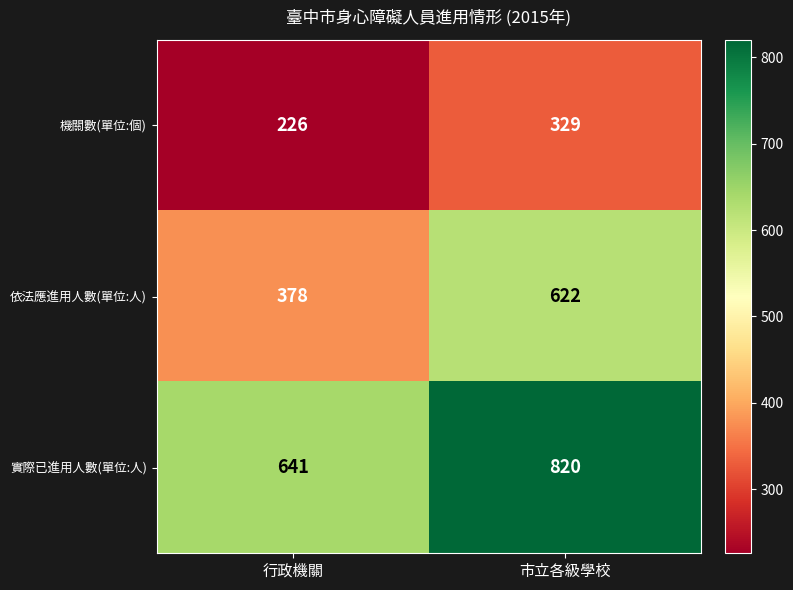

What is the total value across all series at 行政機關?

1245